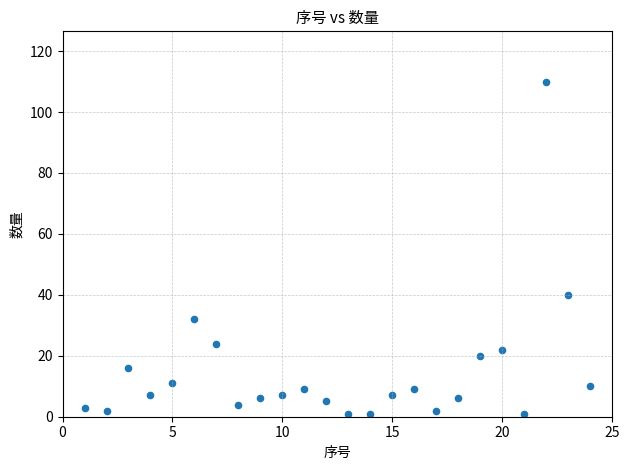

What Y value in the scatter plot is closest to 55?

40